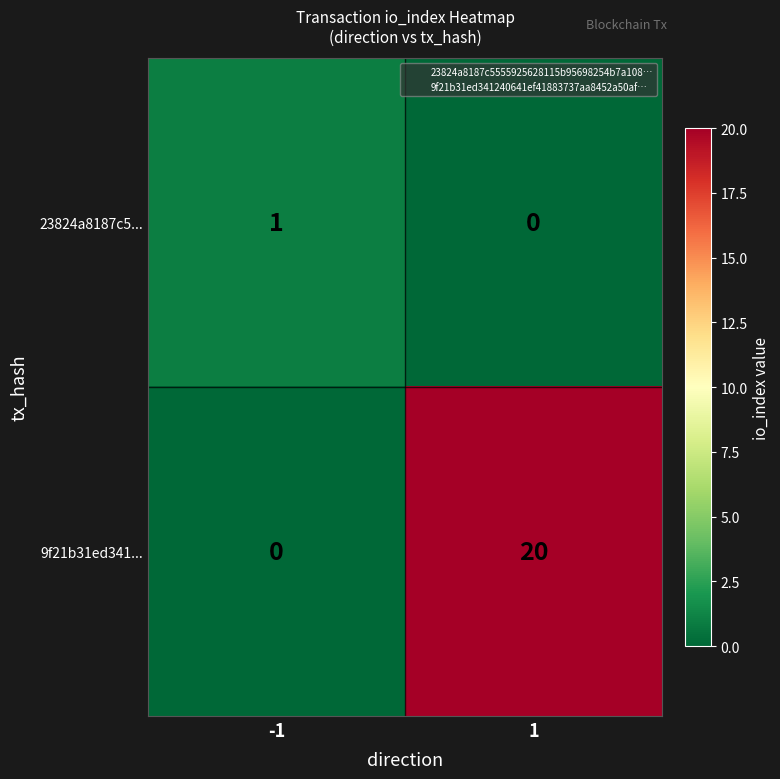

List the series in order of their peak value, highest first.

9f21b31ed341..., 23824a8187c5...